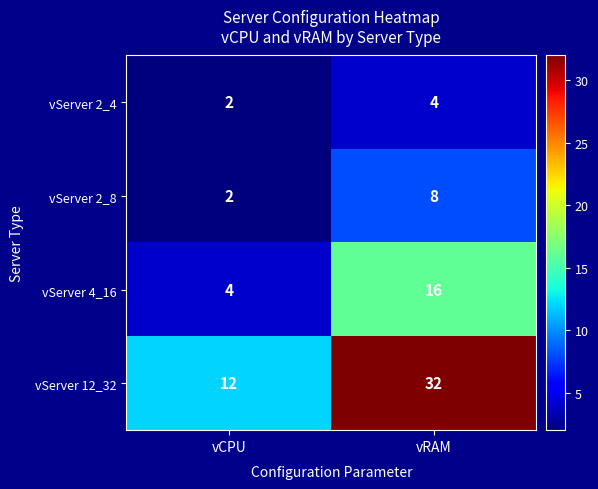

Which label corresponds to the smallest value in the chart?

vCPU